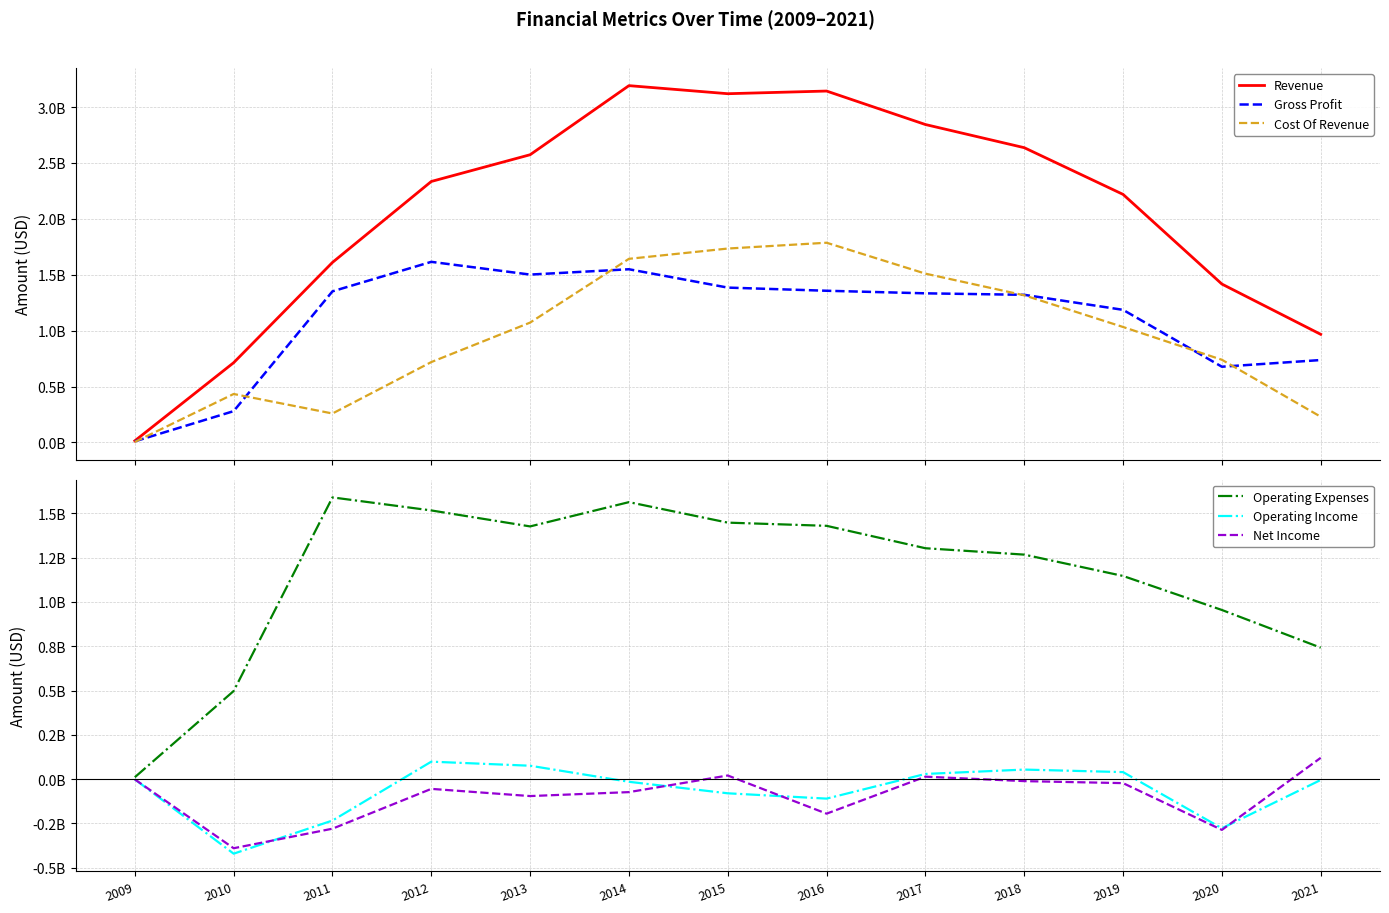

What is the value of the Cost Of Revenue point at the 1st from the left?

4716000